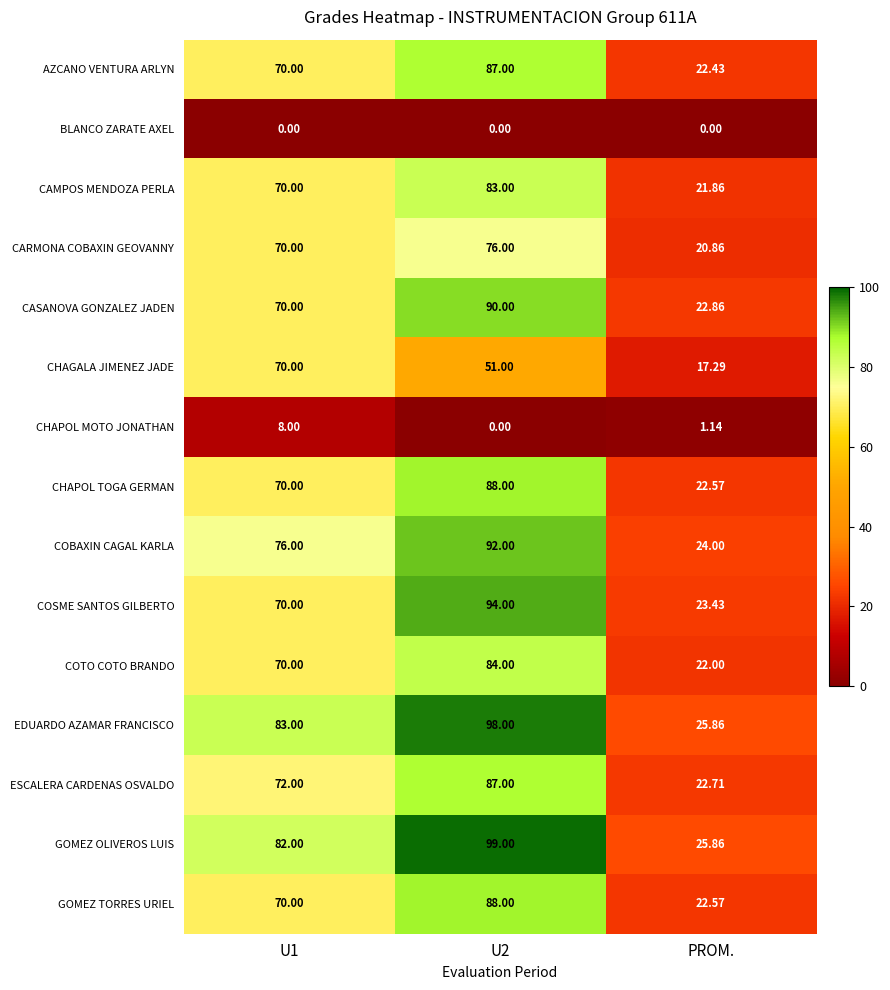

Which series changed the most between U1 and U2?

COSME SANTOS GILBERTO